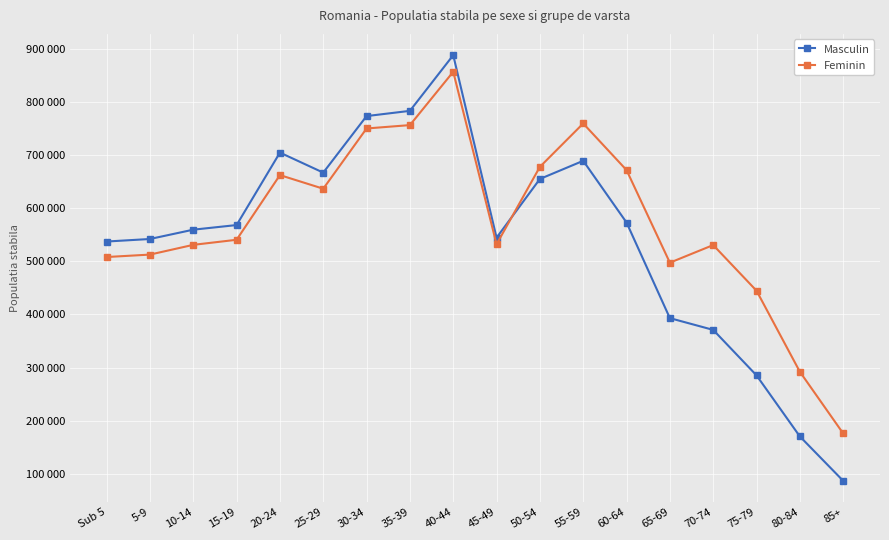

What are all the series names shown in the legend?

Masculin, Feminin